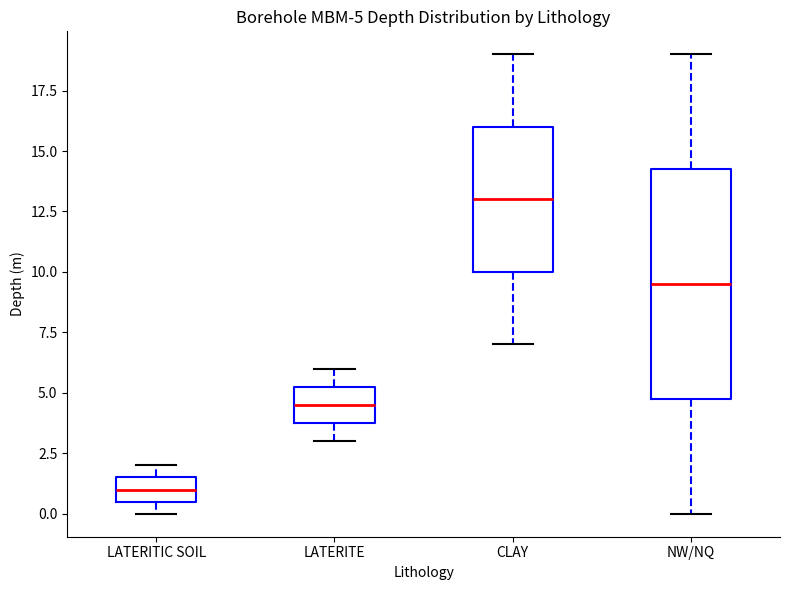

Which box is the tallest, from its lower edge to its upper edge?

NW/NQ